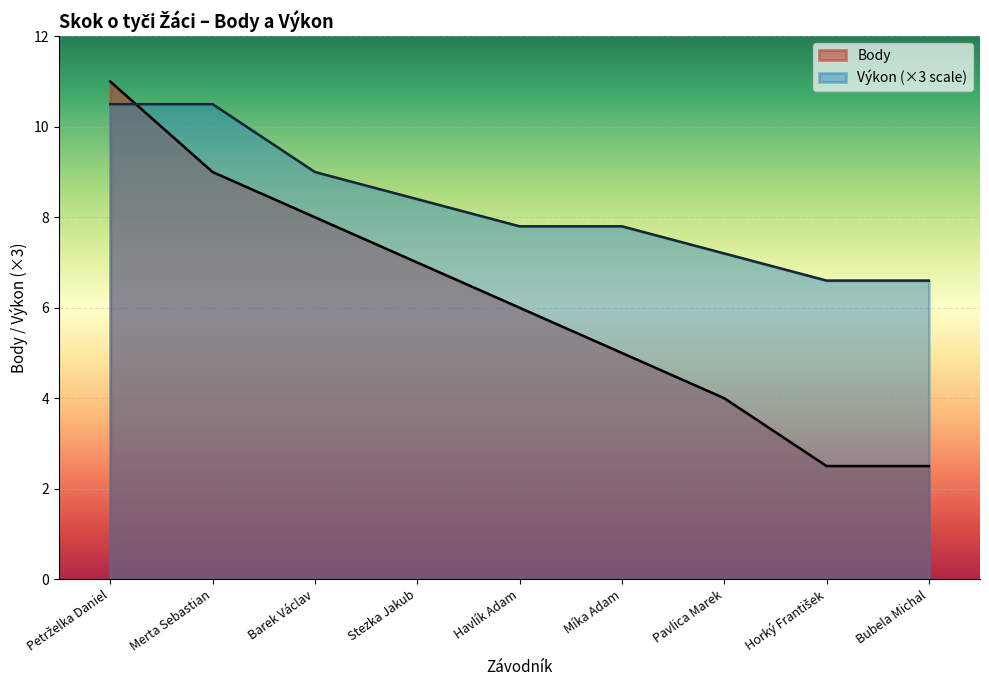

How many distinct data groups are displayed?

2